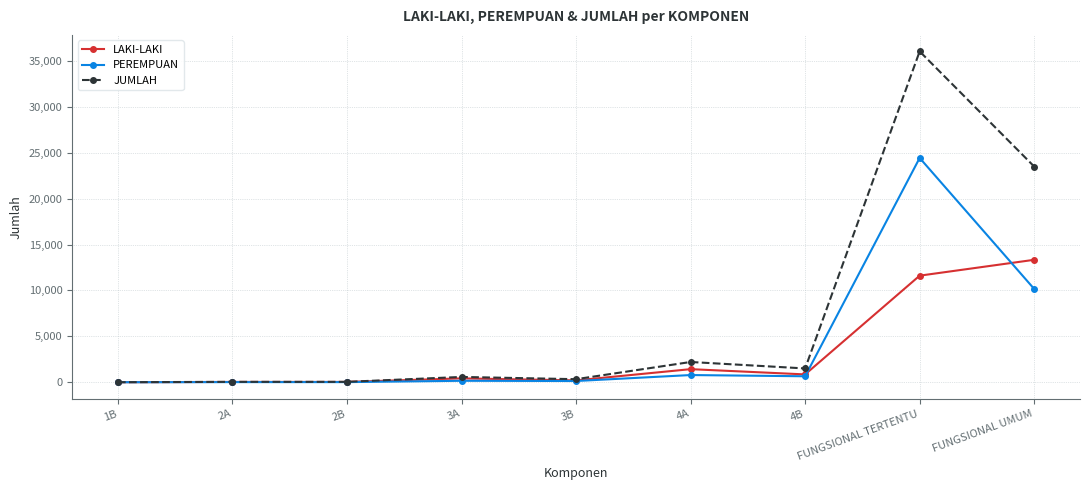

At which label is JUMLAH closest to 18021?

FUNGSIONAL UMUM